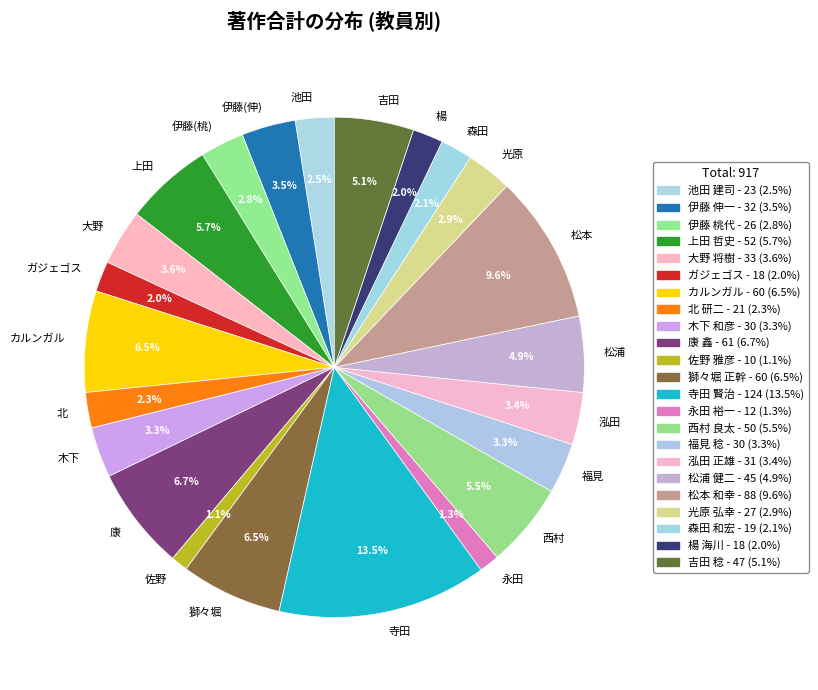

How much of the chart is everything except 泓田?

96.6%